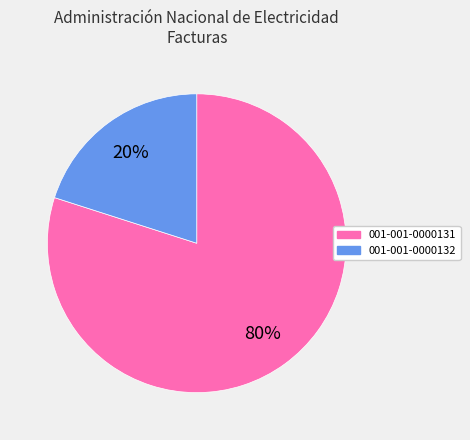

Which category has the biggest portion of the pie?

001-001-0000131